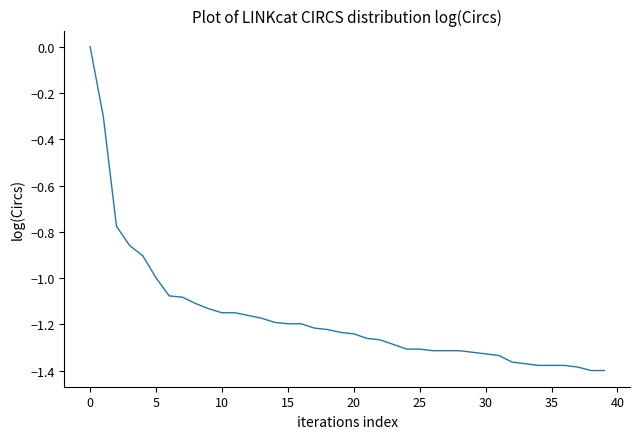

What is the minimum value shown in the chart?

-1.4